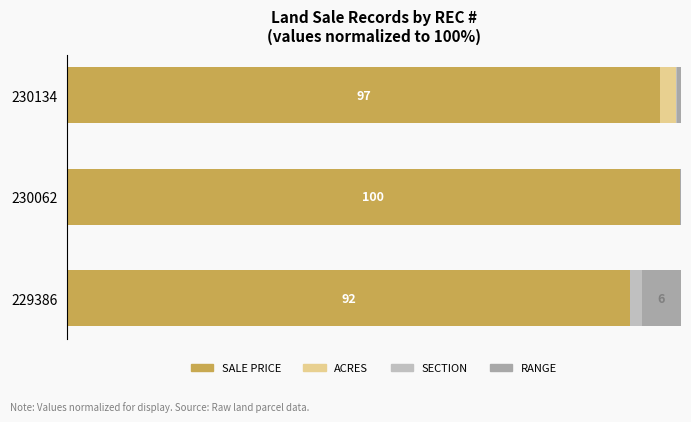

What are all the series names shown in the legend?

SALE PRICE, ACRES, SECTION, RANGE